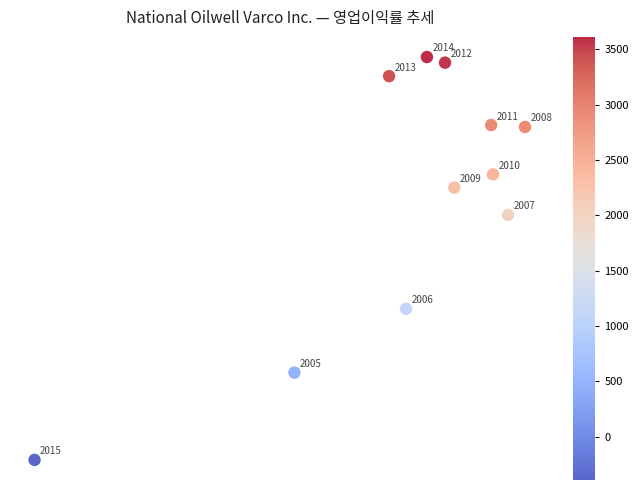

What is the average Y value?

2223